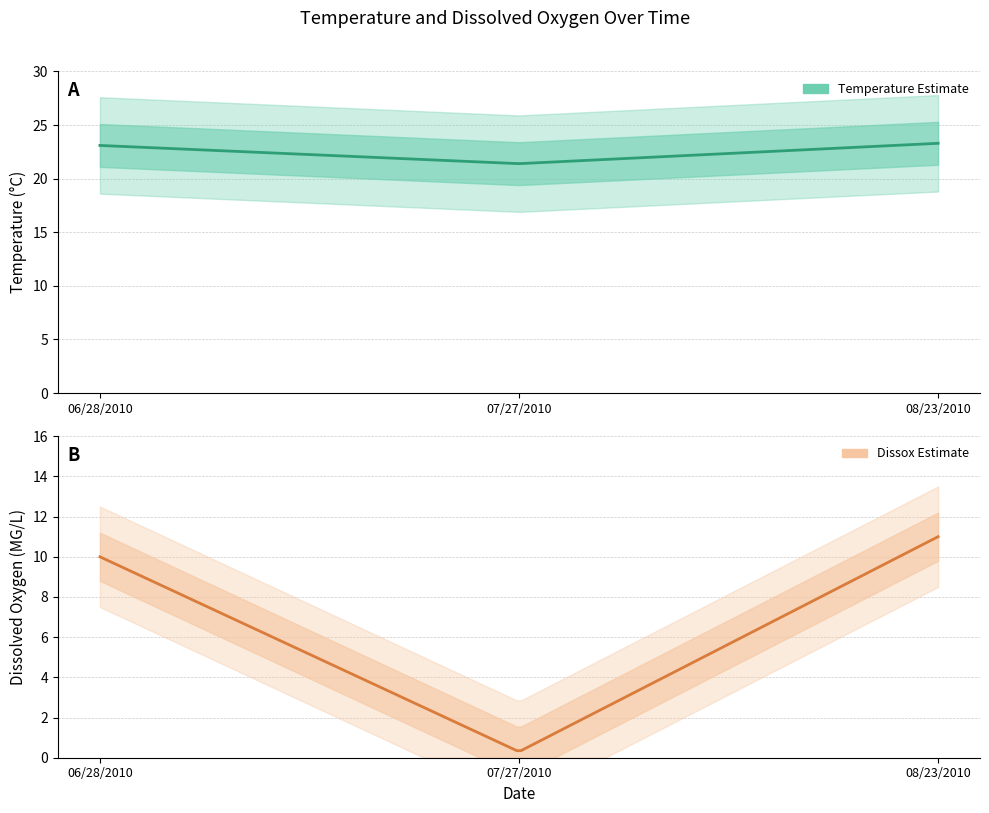

Reading left to right, list all the values displayed in this chart.

Temperature: 06/28/2010=23.1	07/27/2010=21.4	08/23/2010=23.3
Dissox: 06/28/2010=10.0	07/27/2010=0.3	08/23/2010=11.0